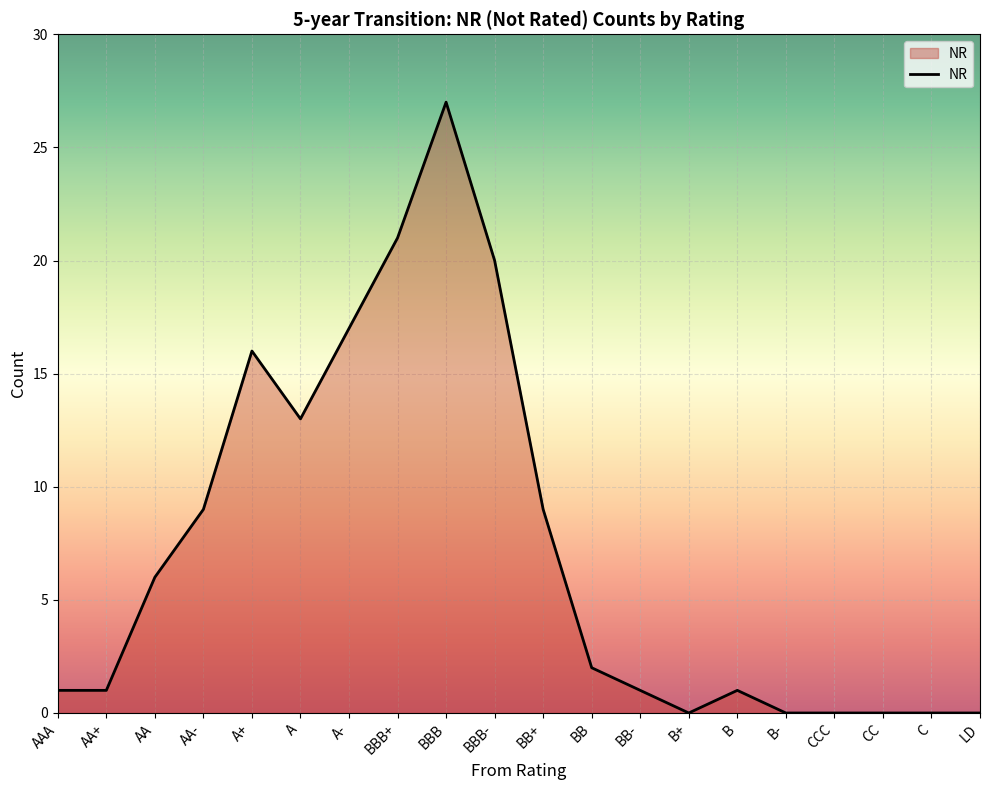

Between A and LD, which is larger?

A